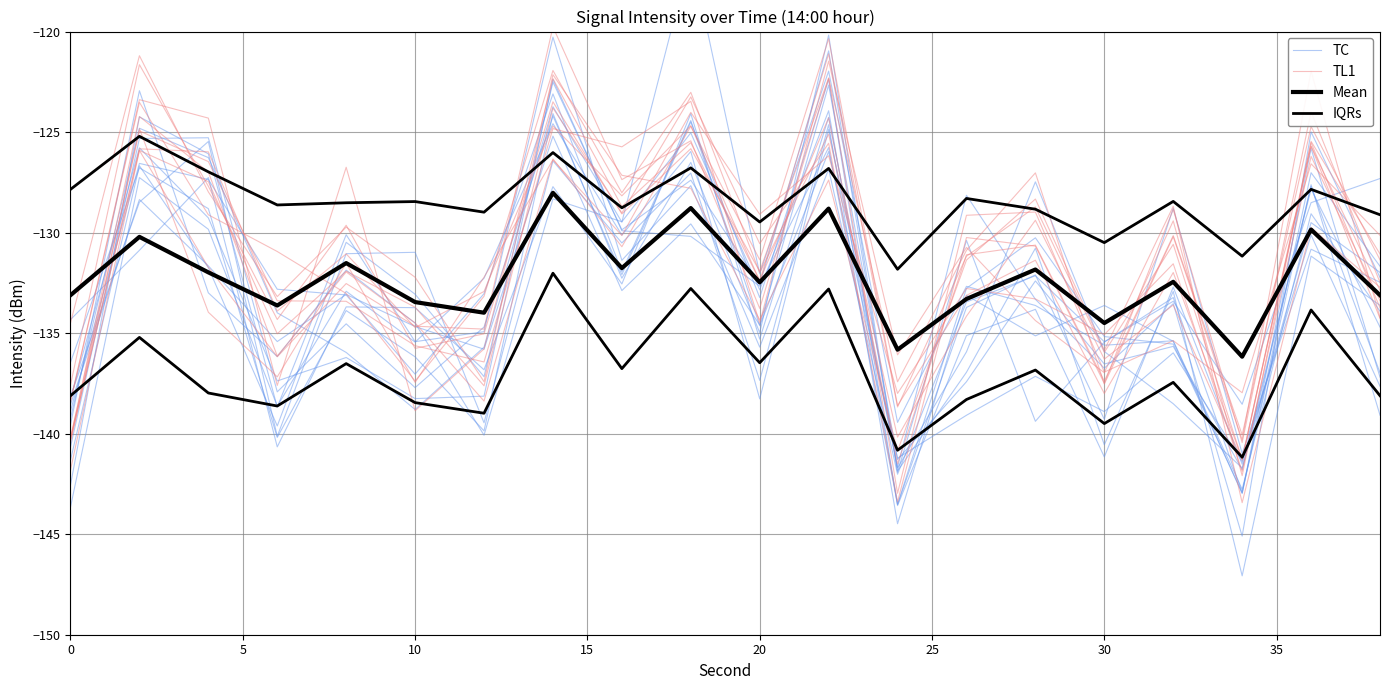

True or false: TC and IQRs intersect in this chart.

True